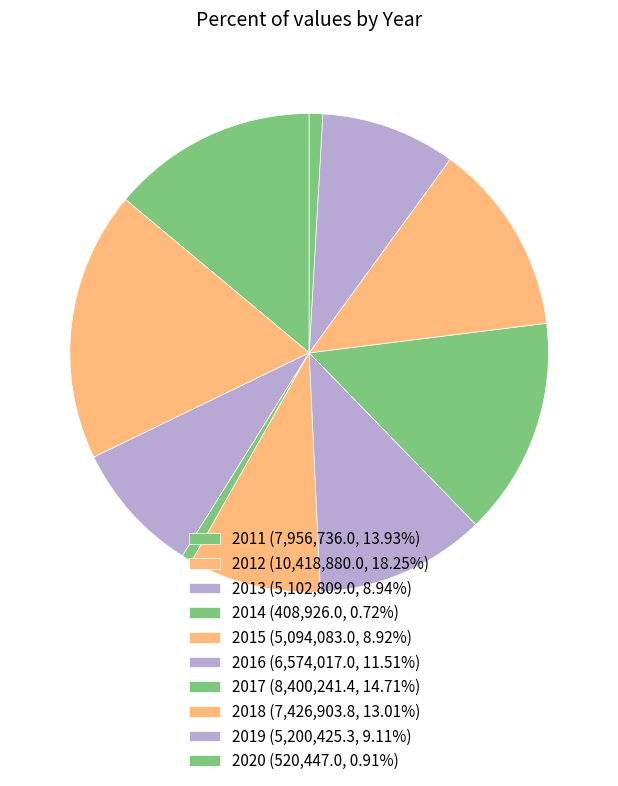

Which slice is the largest?

2012